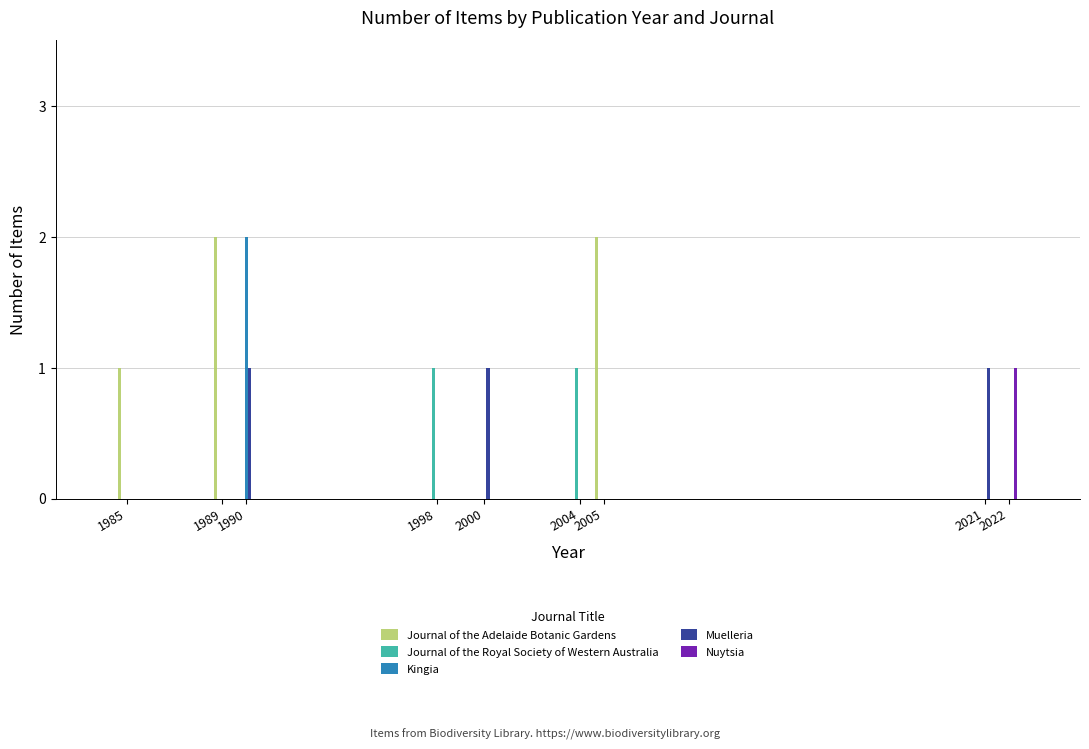

What is the highest value of the Journal of the Royal Society of Western Australia series?

1